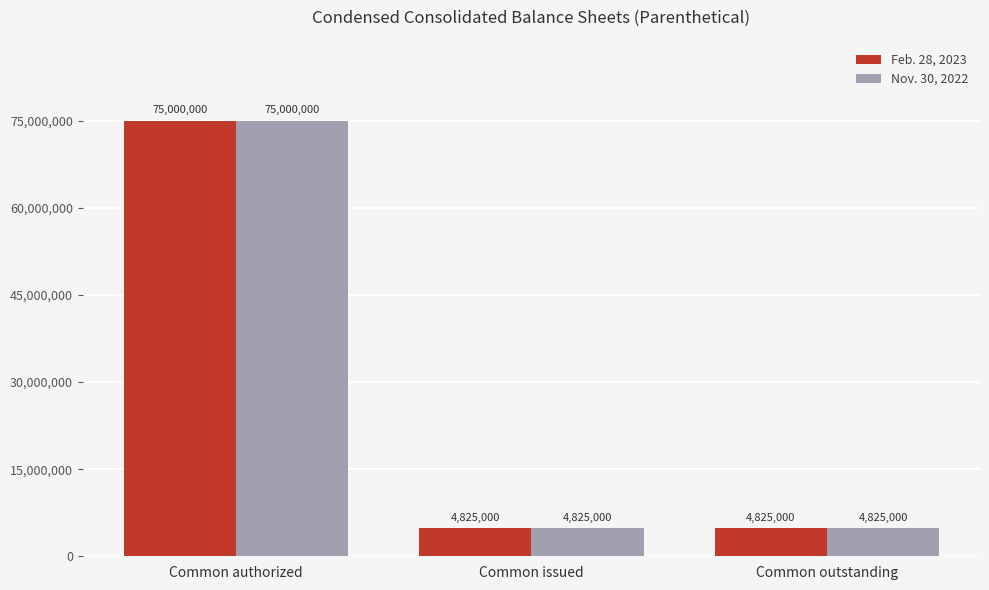

What are all the series names shown in the legend?

Feb. 28, 2023, Nov. 30, 2022